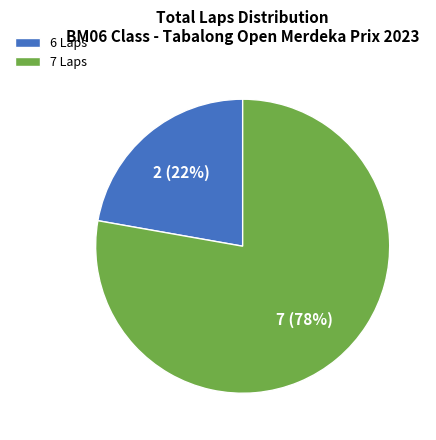

How many slices are in this pie chart?

2